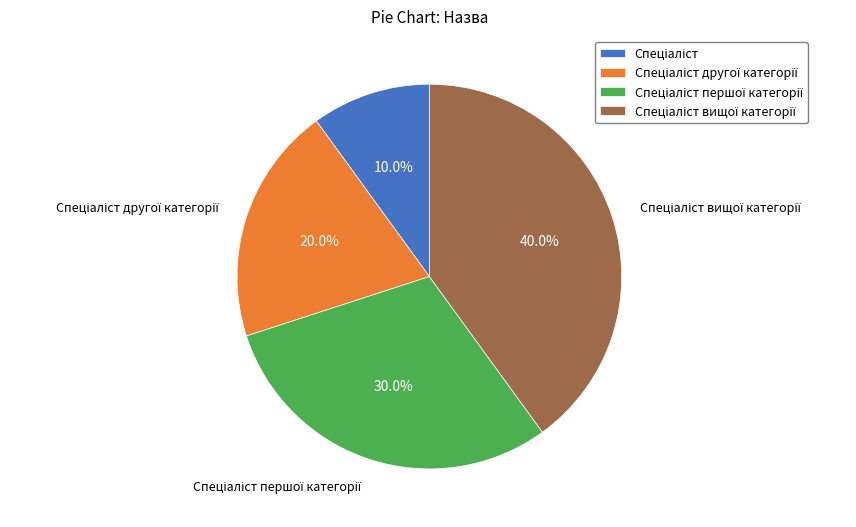

Is there a majority slice in this chart?

No